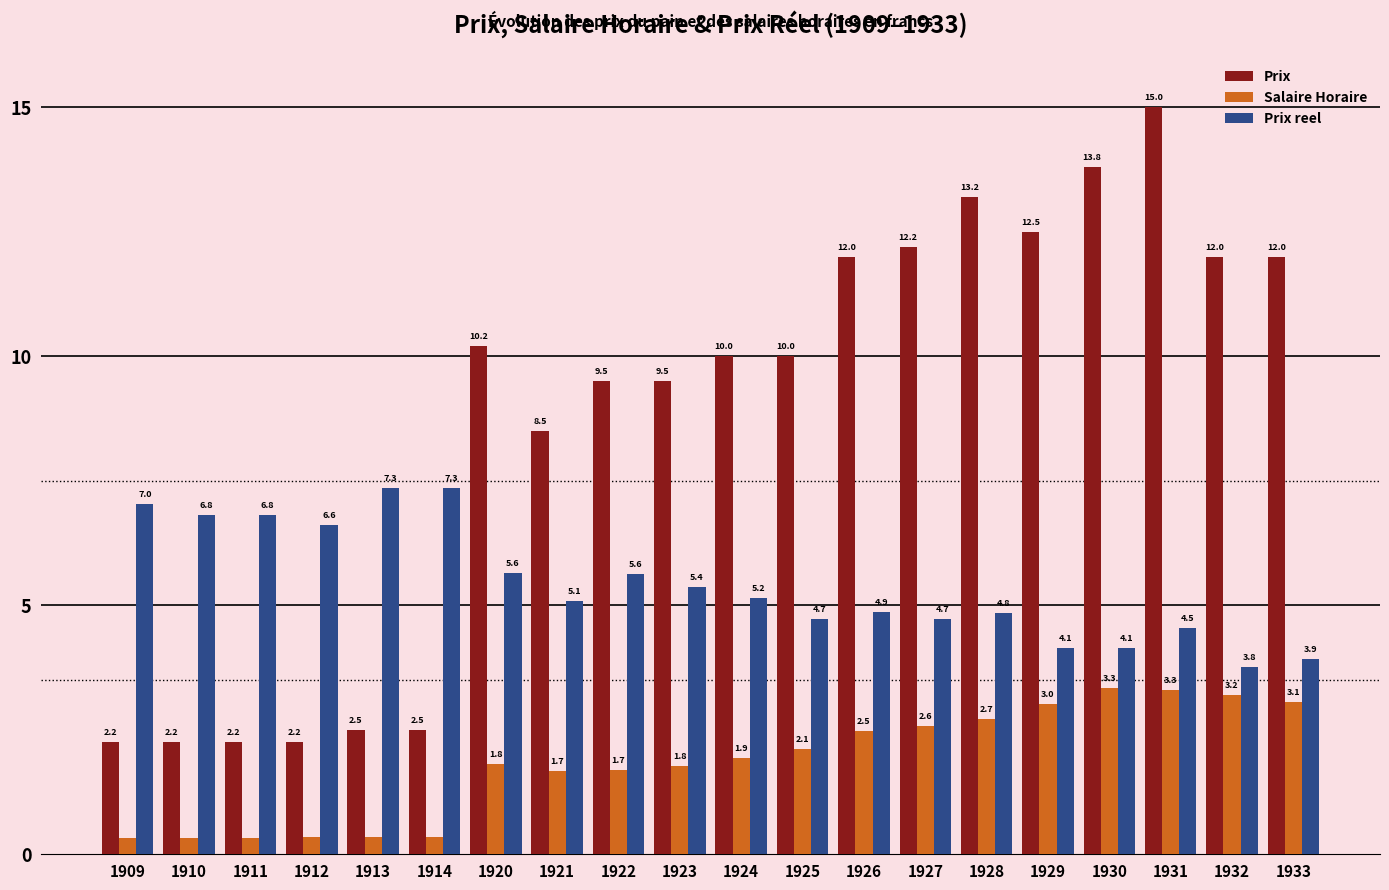

At which category is the sum across all series the highest?

1931